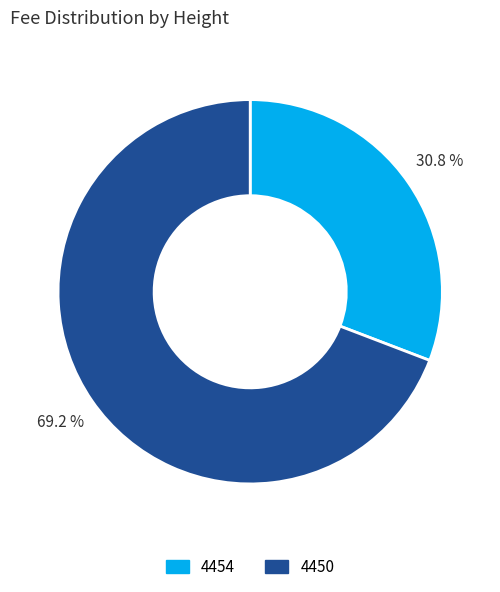

Which has a higher value, 4450 or 4454?

4450